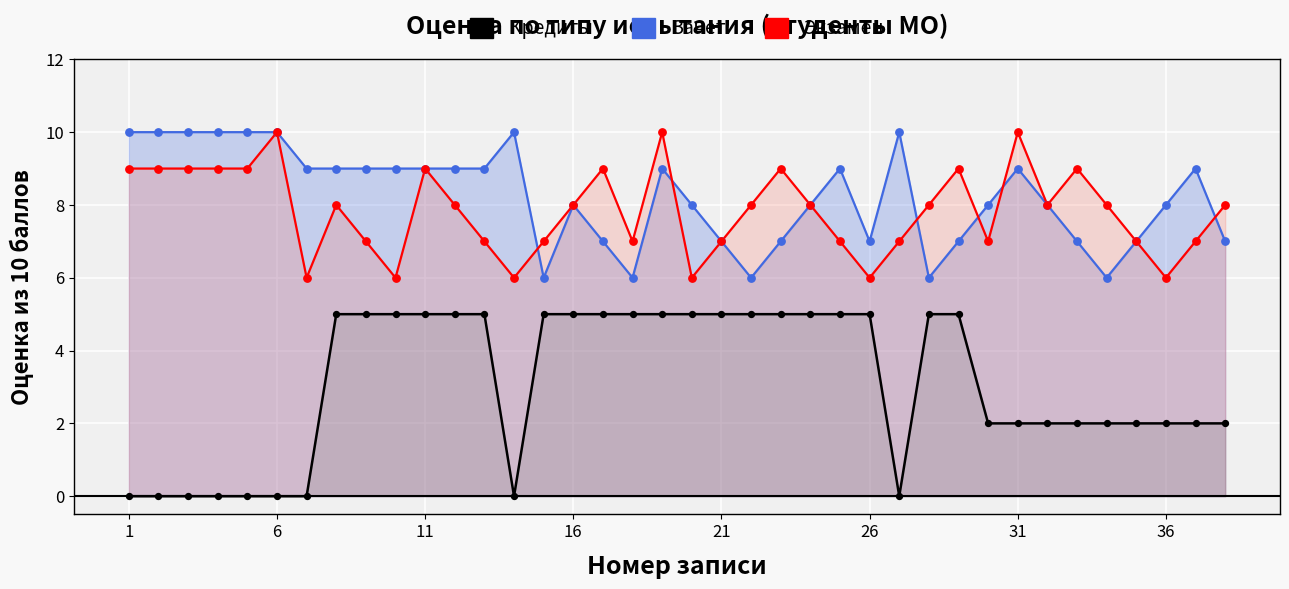

Which series contains the lowest Y value?

Кредиты